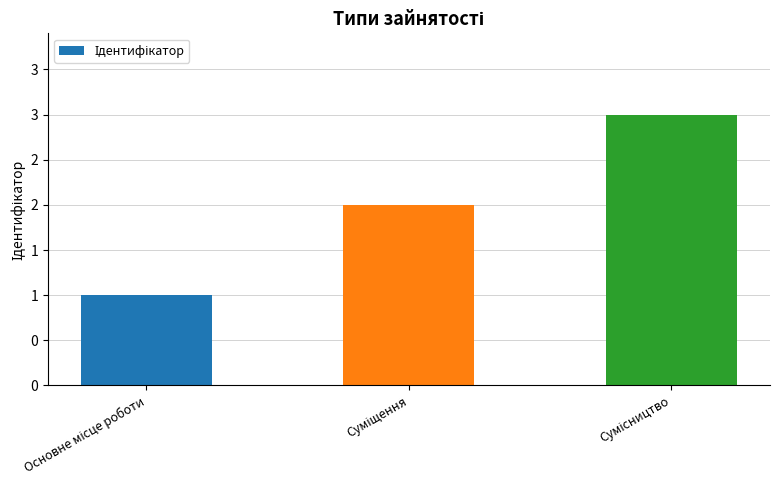

Between Сумісництво and Суміщення, which is larger?

Сумісництво